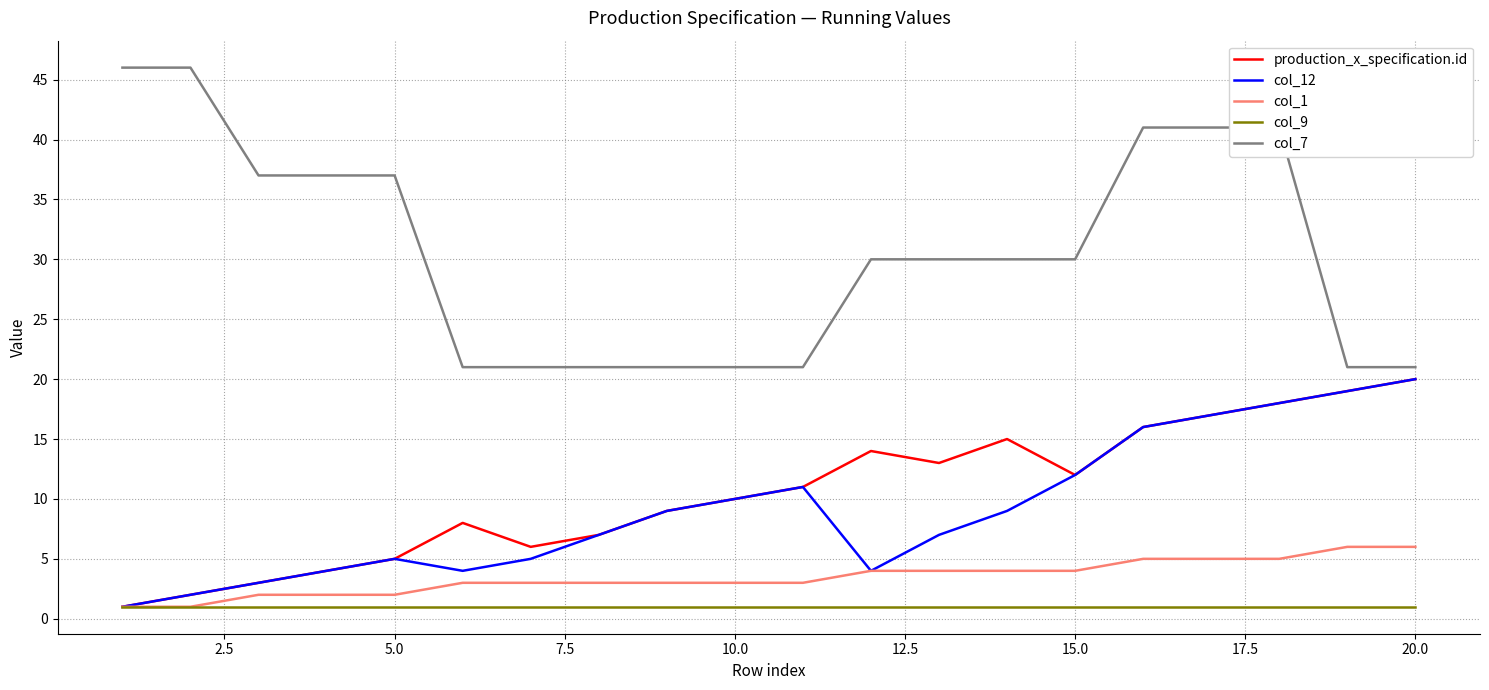

True or false: col_7 and col_1 intersect in this chart.

False